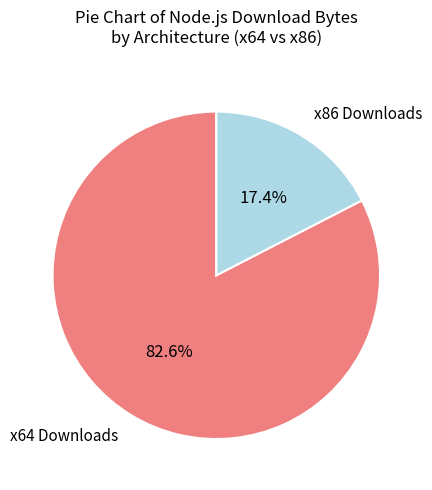

Rank the categories by value from lowest to highest.

x86 Downloads, x64 Downloads